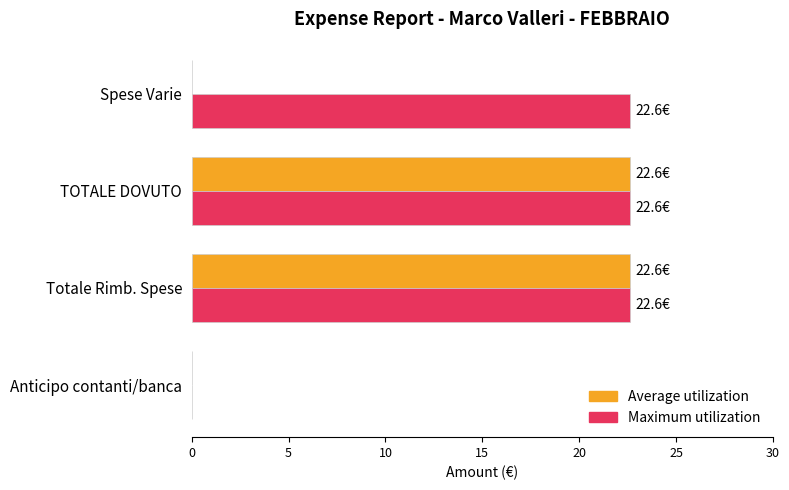

Which series has the largest total across all categories?

Maximum utilization